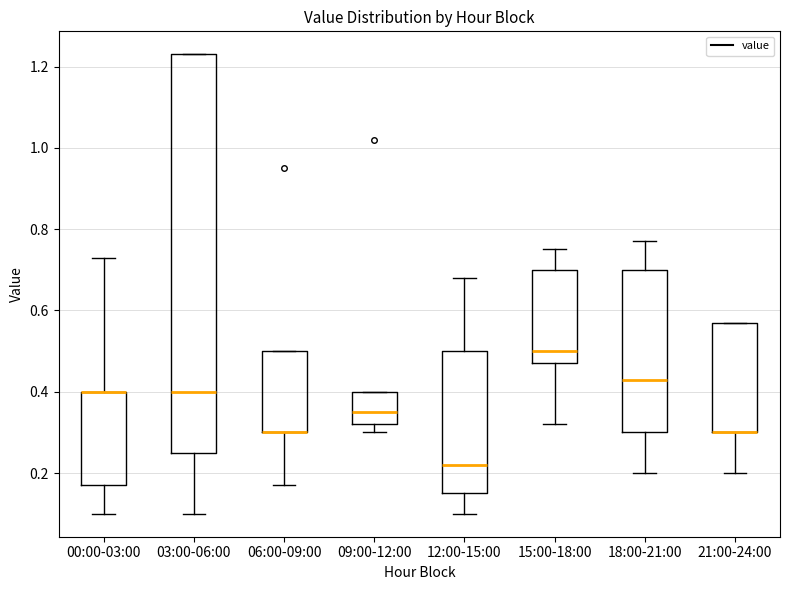

Which box is the tallest, from its lower edge to its upper edge?

03:00-06:00